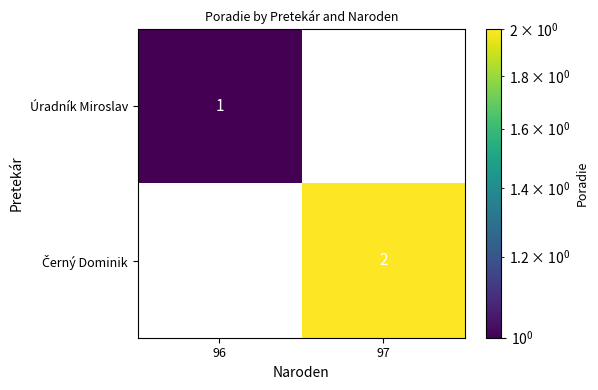

The Černý Dominik series shows 3.3 at 97. True or false?

False